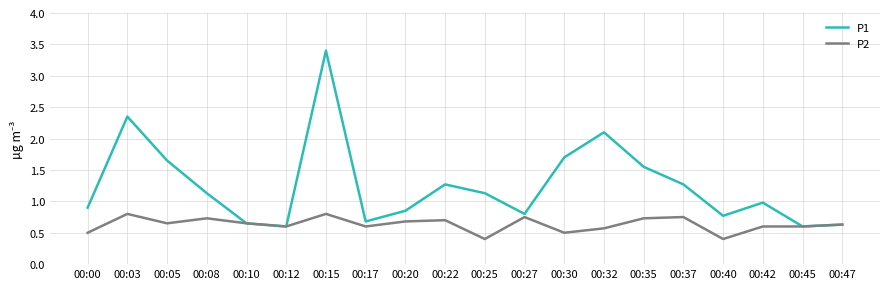

What is the maximum value for P1?

3.4